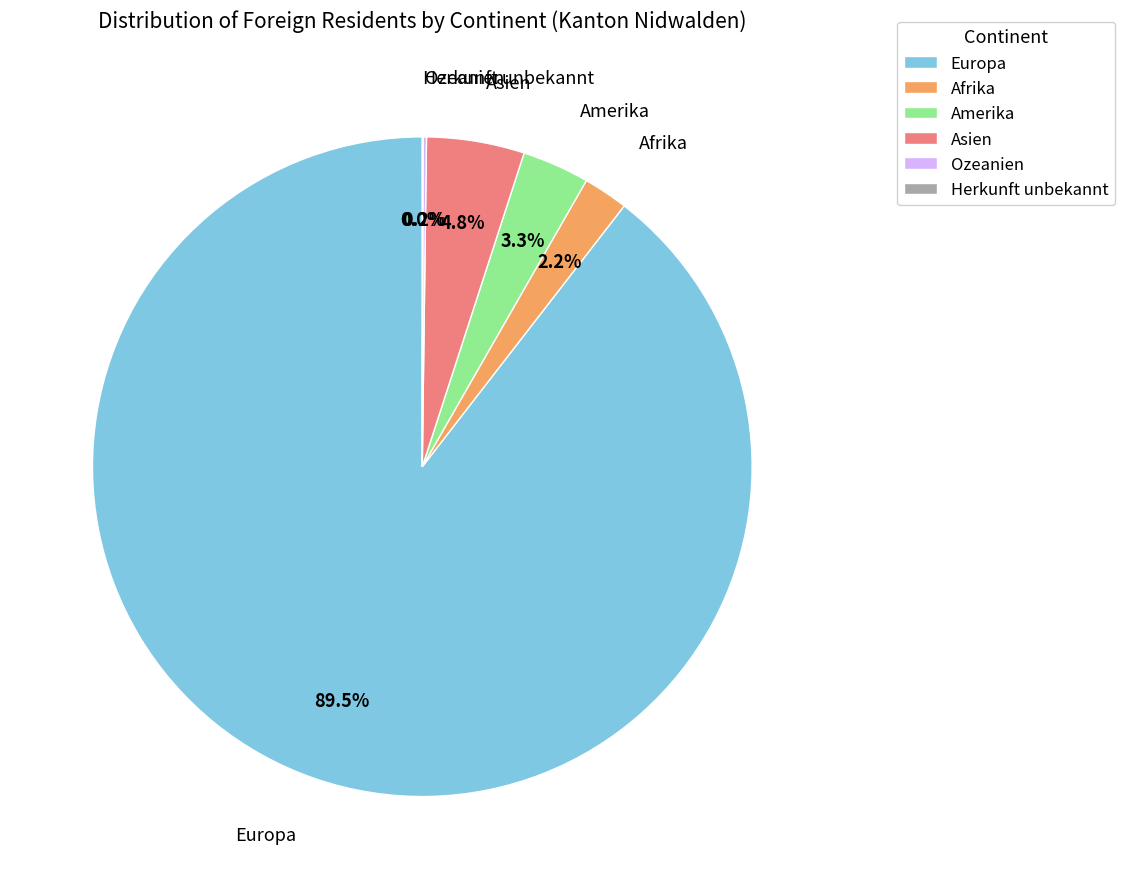

What percentage do Amerika and Europa together represent?

92.8%